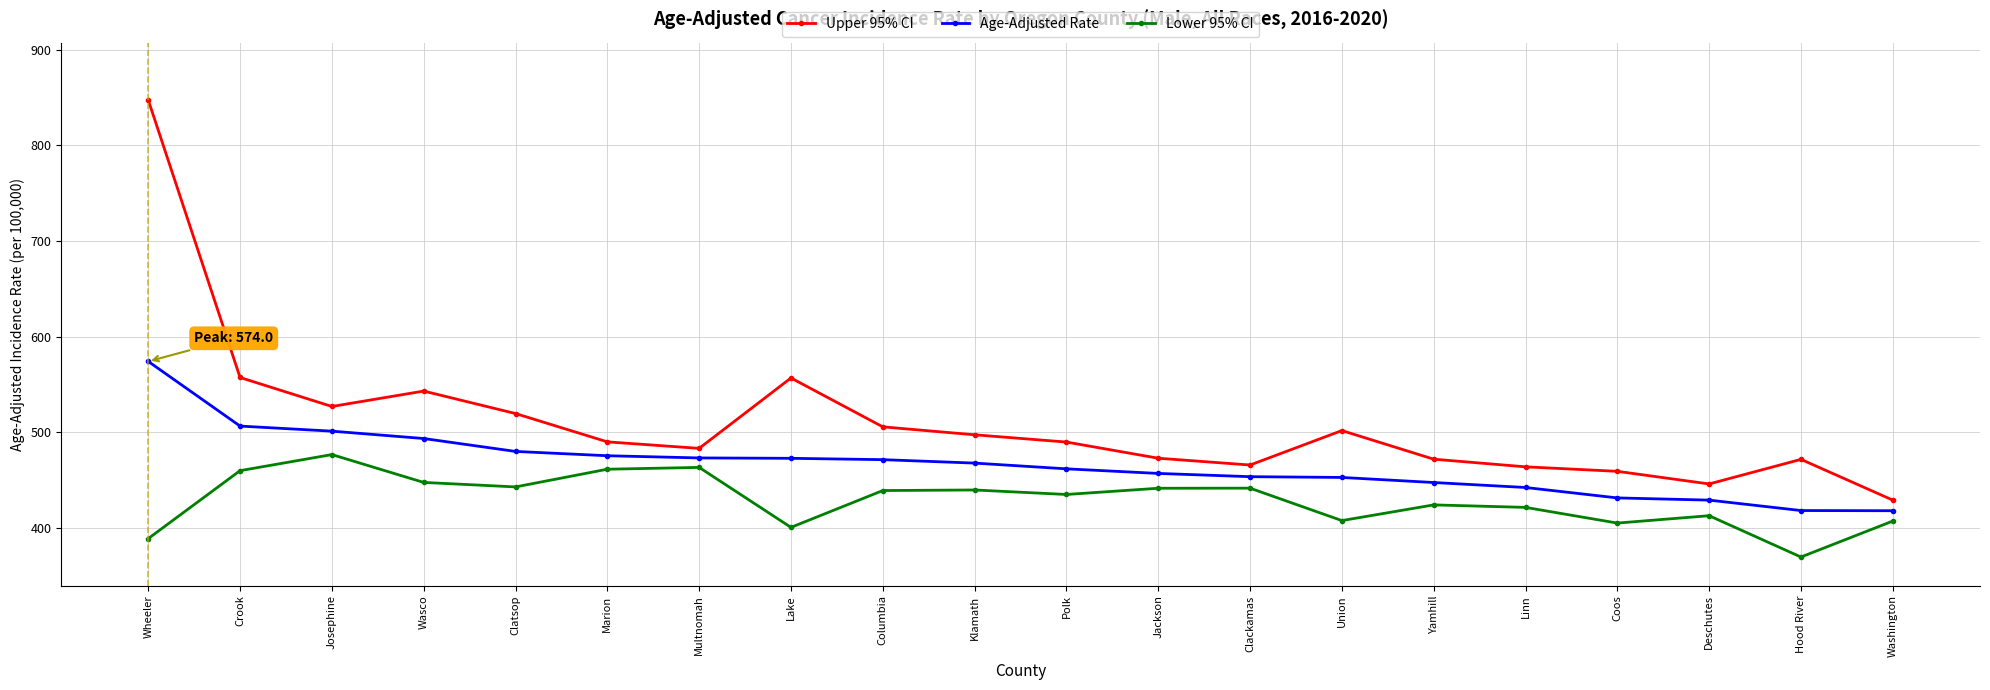

True or false: Upper 95% CI and Age-Adjusted Rate cross at least once.

False